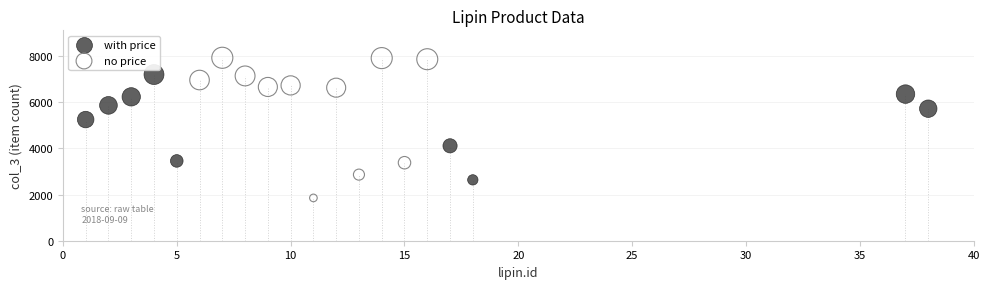

What are all the series names shown in the legend?

with price, no price